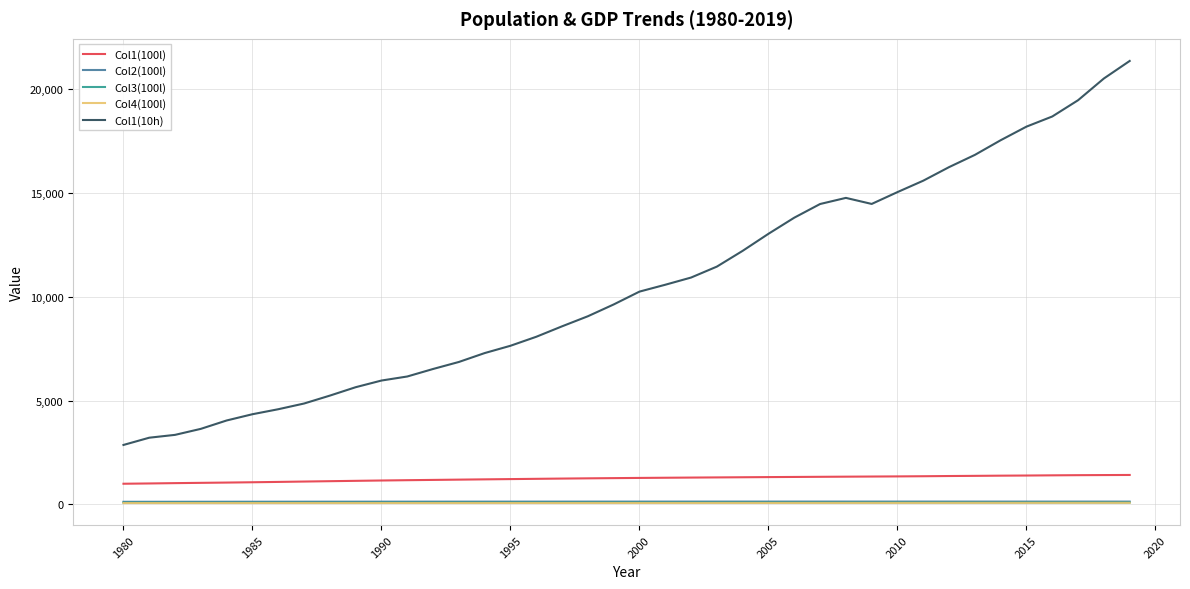

What is the maximum value shown in the chart?

21372.6